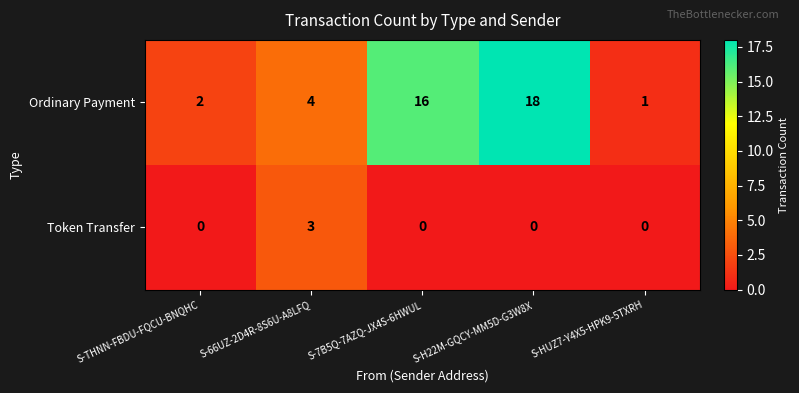

Reading right to left, extract all data points from this chart.

Ordinary Payment: S-HUZ7-Y4X5-HPK9-5TXRH=1	S-H22M-GQCY-MM5D-G3W8X=18	S-7B5Q-7AZQ-JX4S-6HWUL=16	S-66UZ-2D4R-8S6U-A8LFQ=4	S-THNN-FBDU-FQCU-BNQHC=2
Token Transfer: S-HUZ7-Y4X5-HPK9-5TXRH=0	S-H22M-GQCY-MM5D-G3W8X=0	S-7B5Q-7AZQ-JX4S-6HWUL=0	S-66UZ-2D4R-8S6U-A8LFQ=3	S-THNN-FBDU-FQCU-BNQHC=0